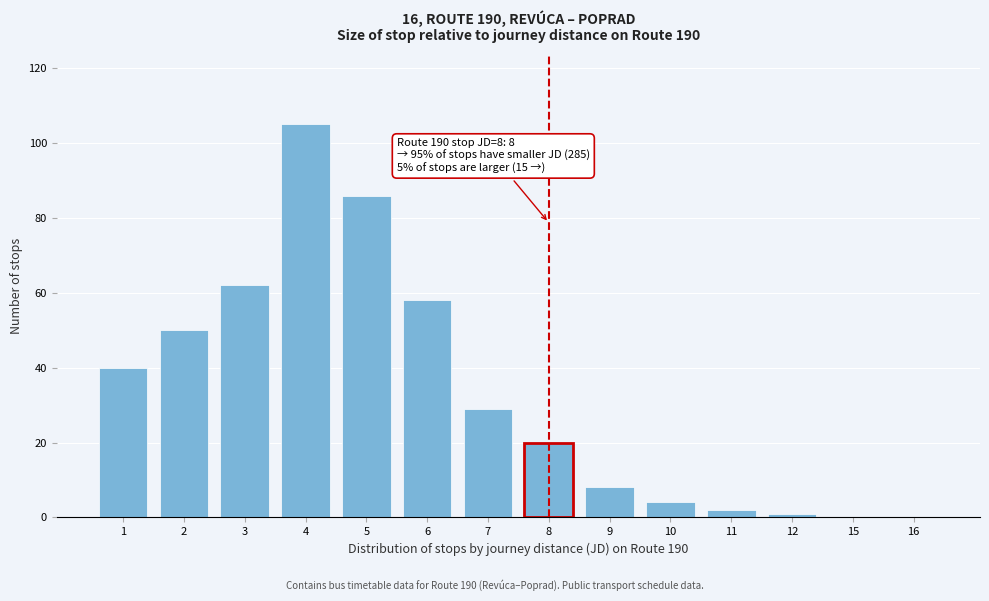

Reading left to right, extract all data points from this chart.

1=40	2=50	3=62	4=105	5=86	6=58	7=29	8=20	9=8	10=4	11=2	12=1	15=0	16=0